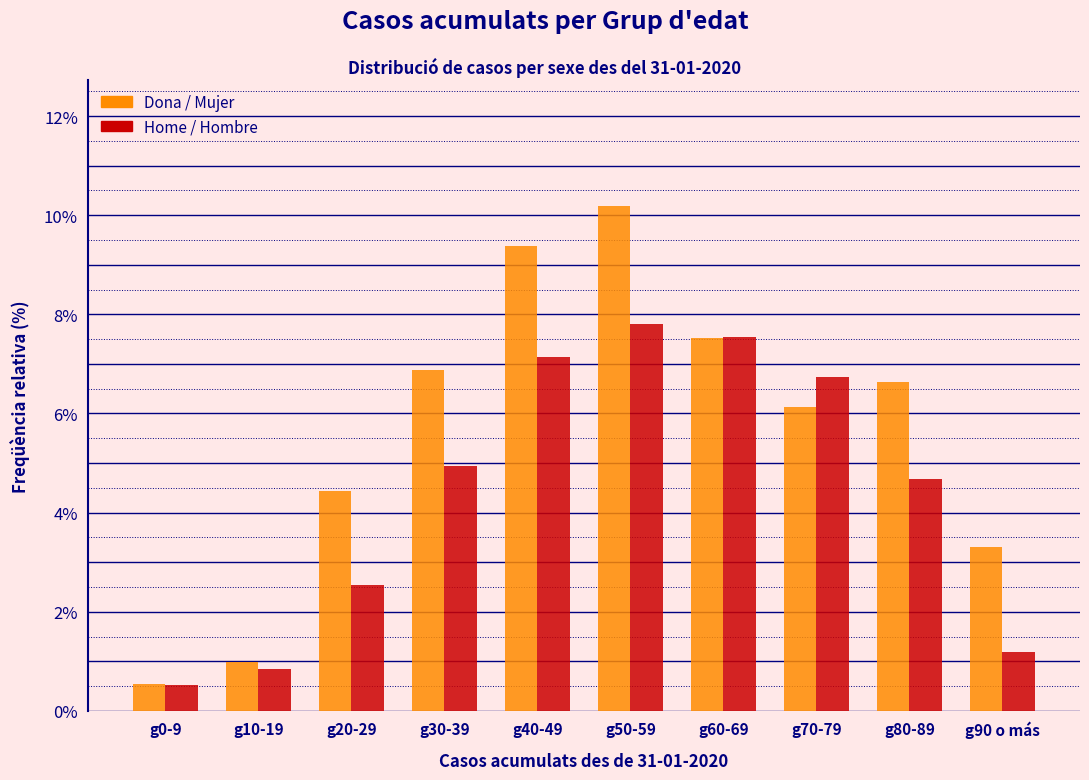

Reading left to right, what are all the values shown in this chart?

Dona / Mujer: 0.5	1.0	4.4	6.9	9.4	10.2	7.5	6.1	6.6	3.3
Home / Hombre: 0.5	0.8	2.5	4.9	7.1	7.8	7.5	6.7	4.7	1.2